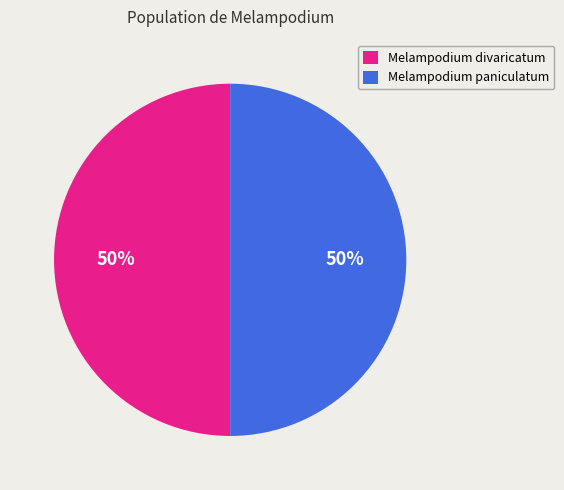

How many segments does this pie chart have?

2